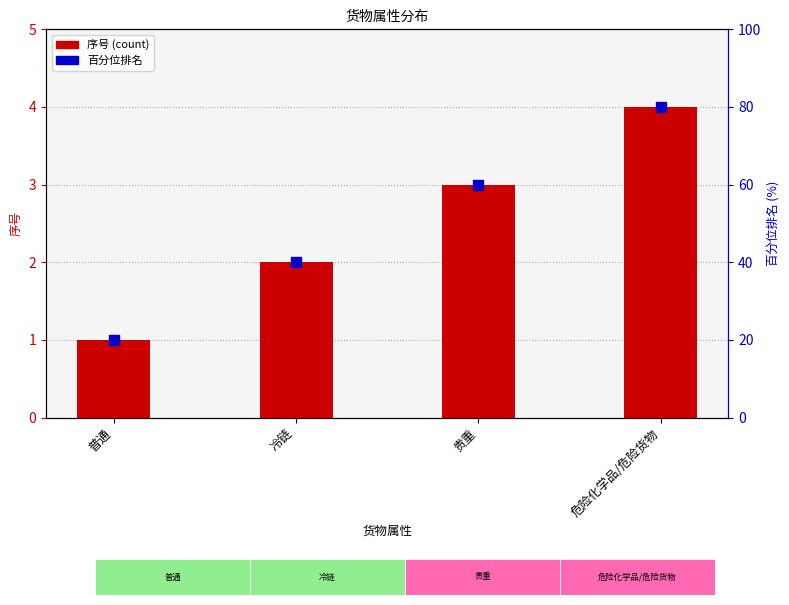

Is the value of 百分位排名 at 普通 greater than the value of 序号 at 冷链?

Yes